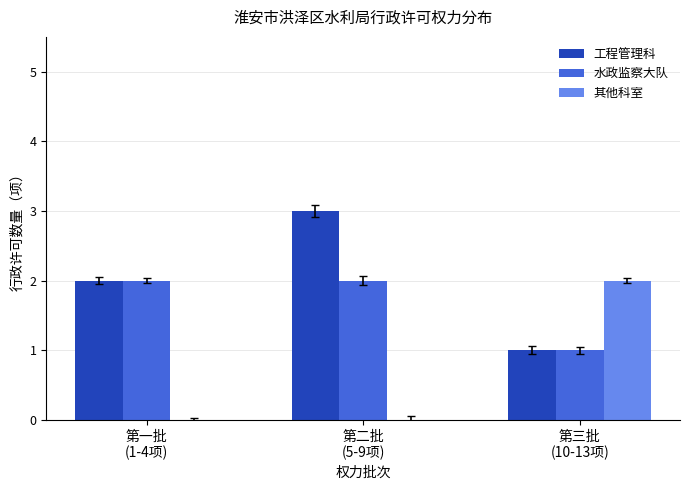

Is it true that 工程管理科 equals 5 at 第二批
(5-9项)?

False